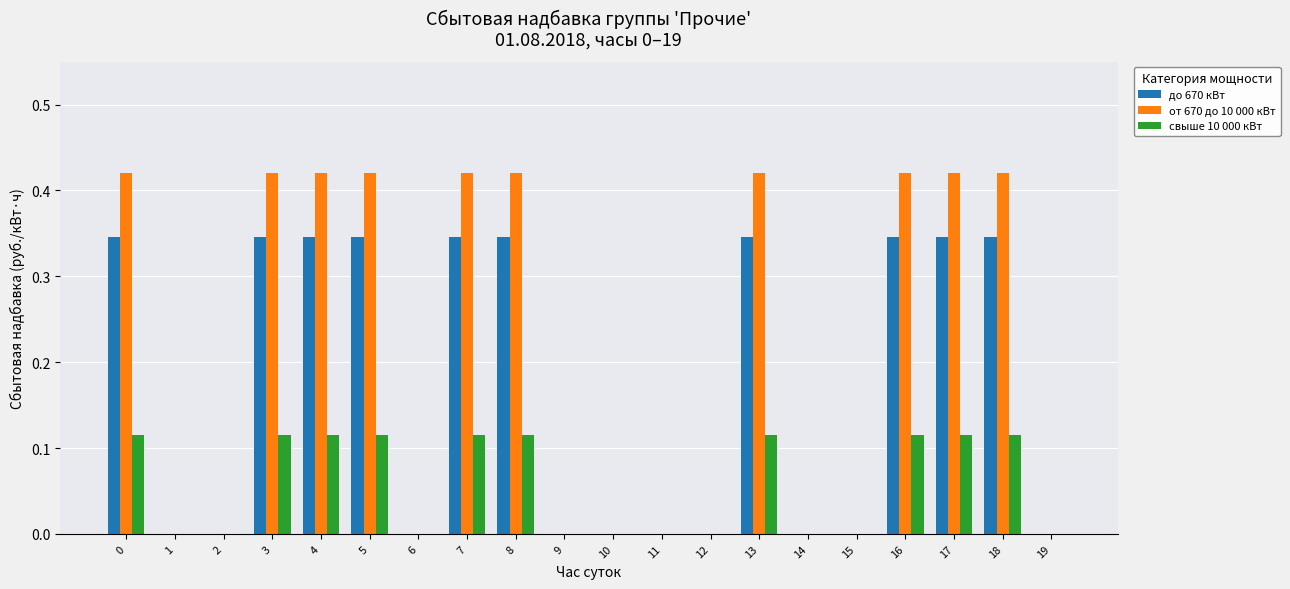

Is the value of от 670 до 10 000 кВт at 18 greater than the value of свыше 10 000 кВт at 18?

Yes